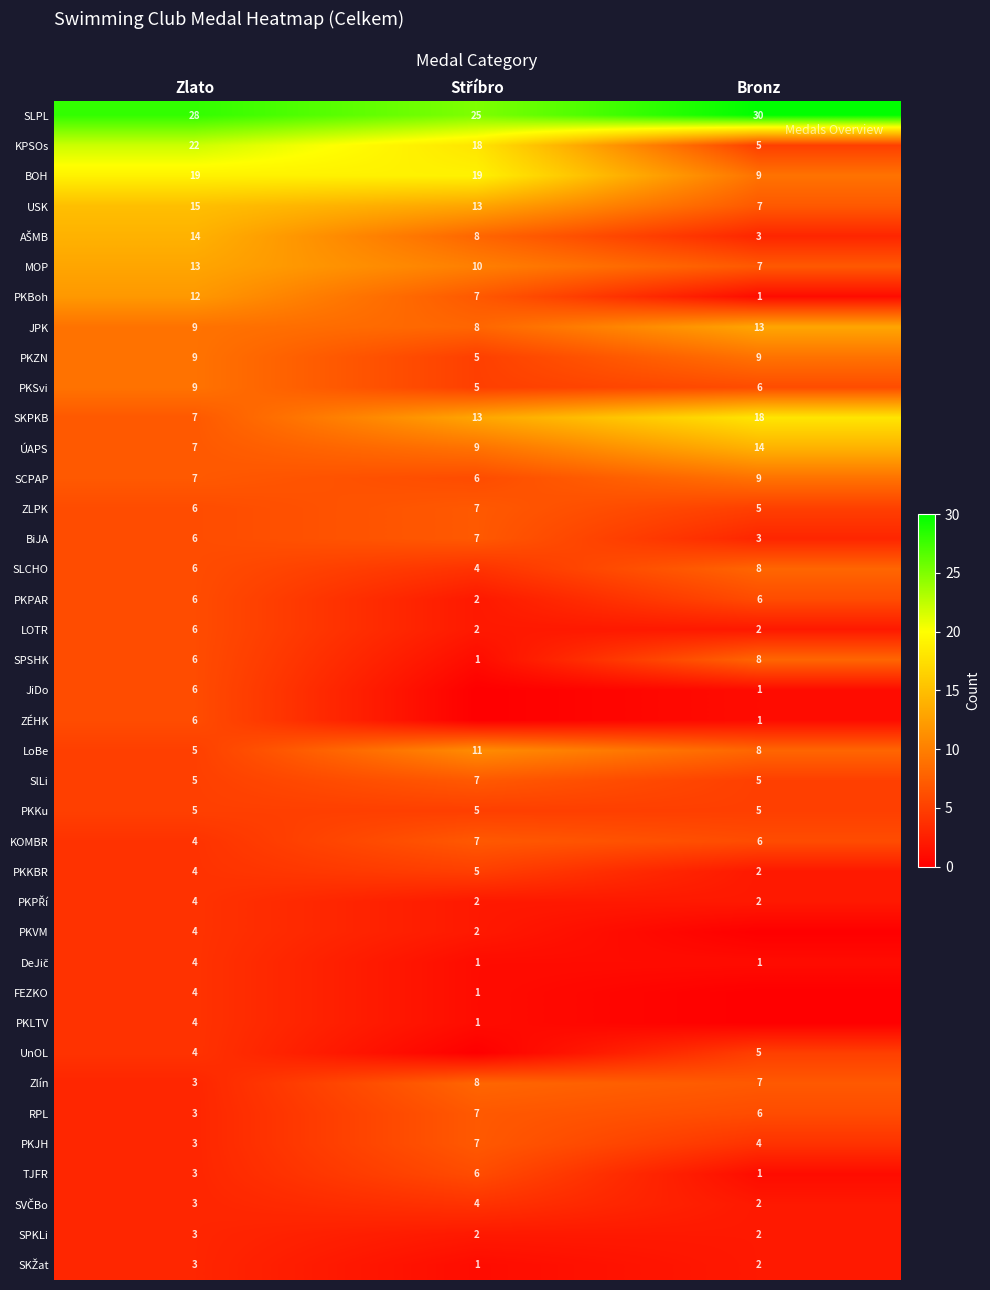

What is the highest value of the PKJH series?

7